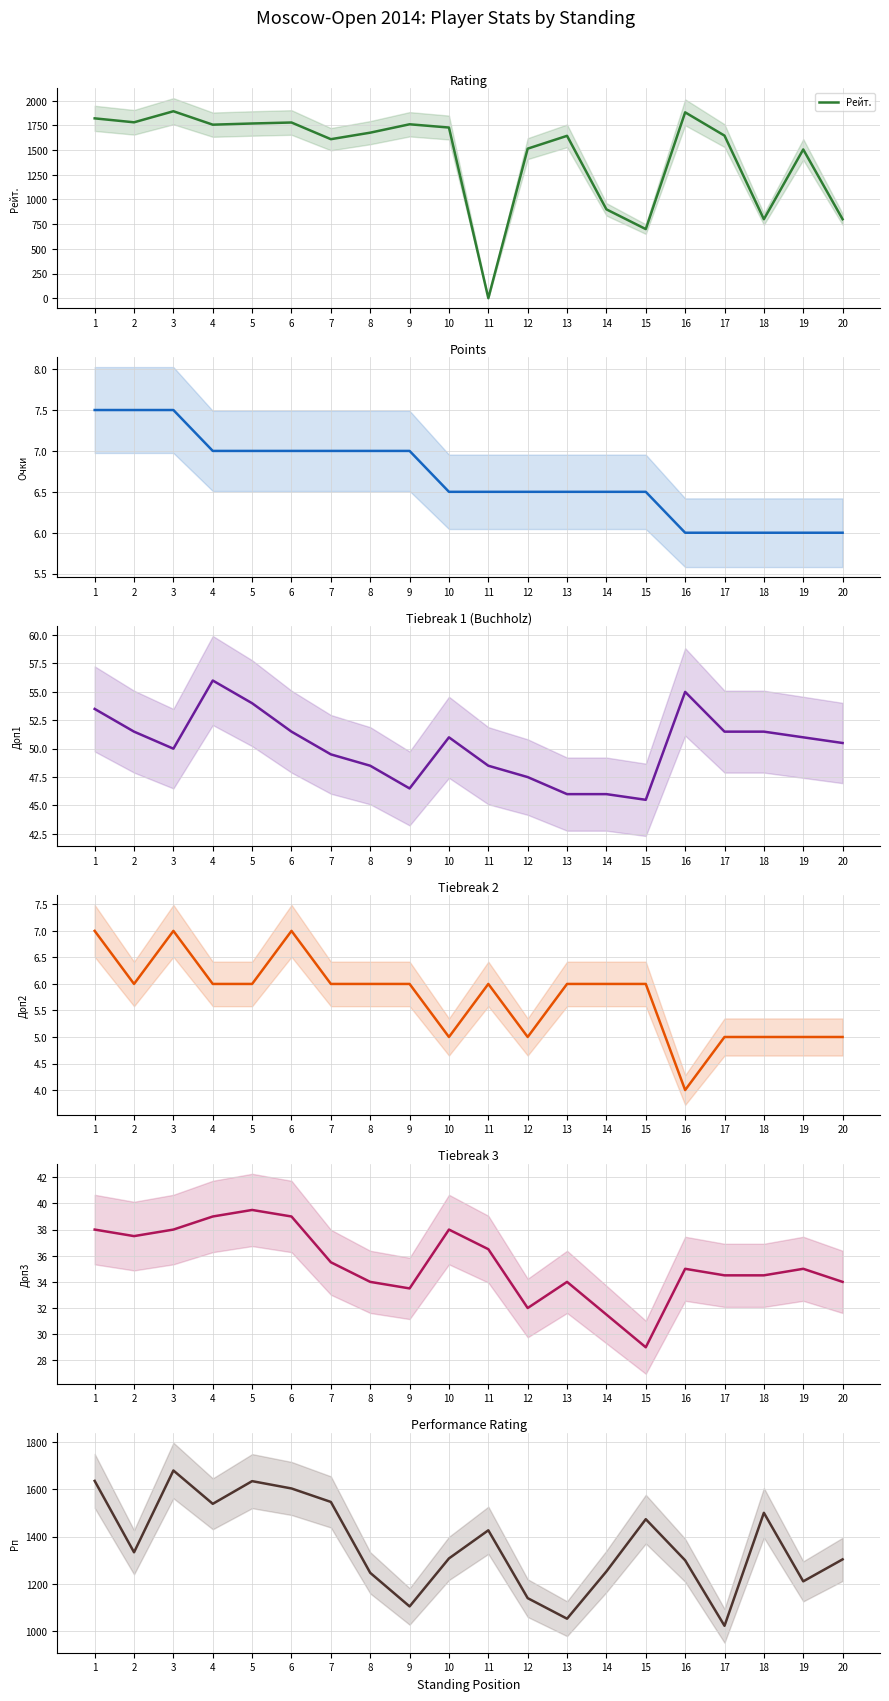

True or false: Очки has more than 1 interior local peaks.

False